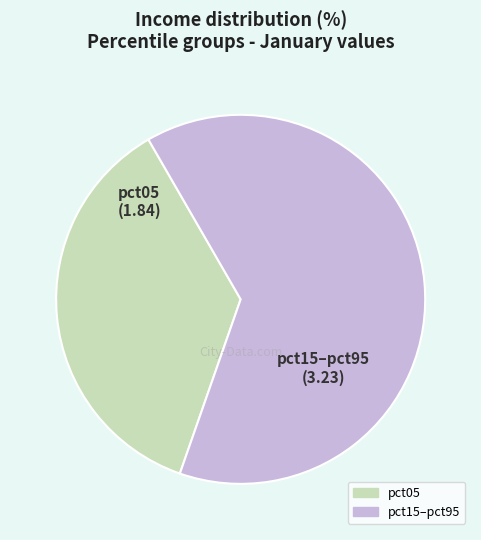

How many slices are in this pie chart?

2